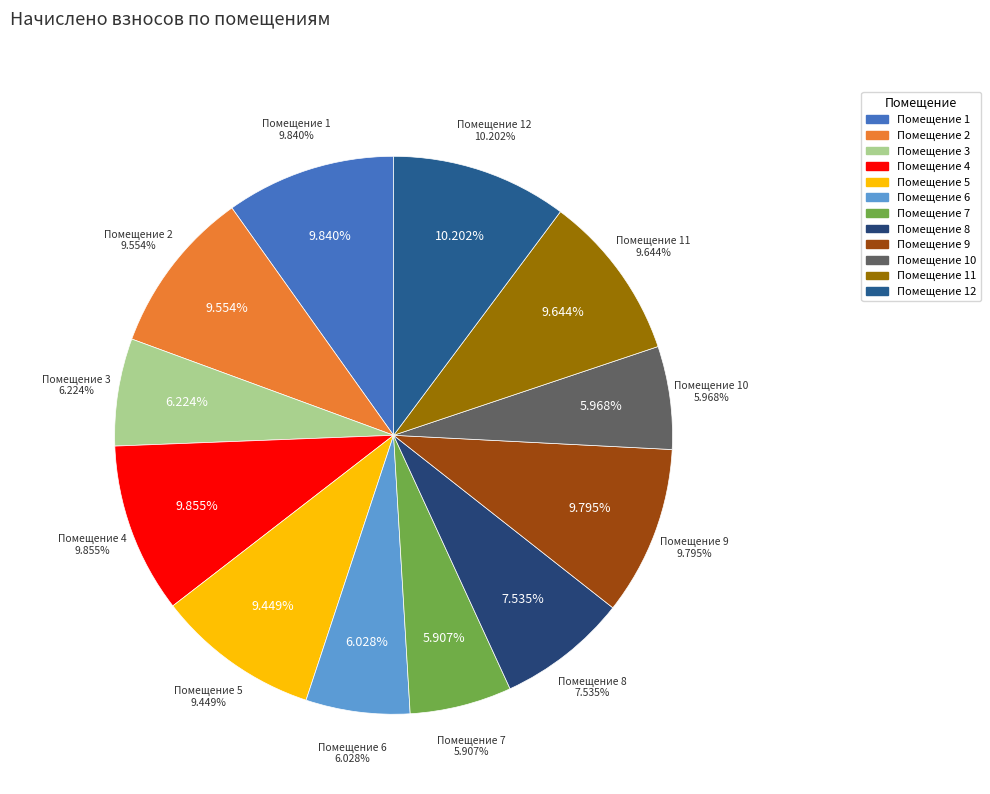

Does 2 account for over 50% of the chart?

No